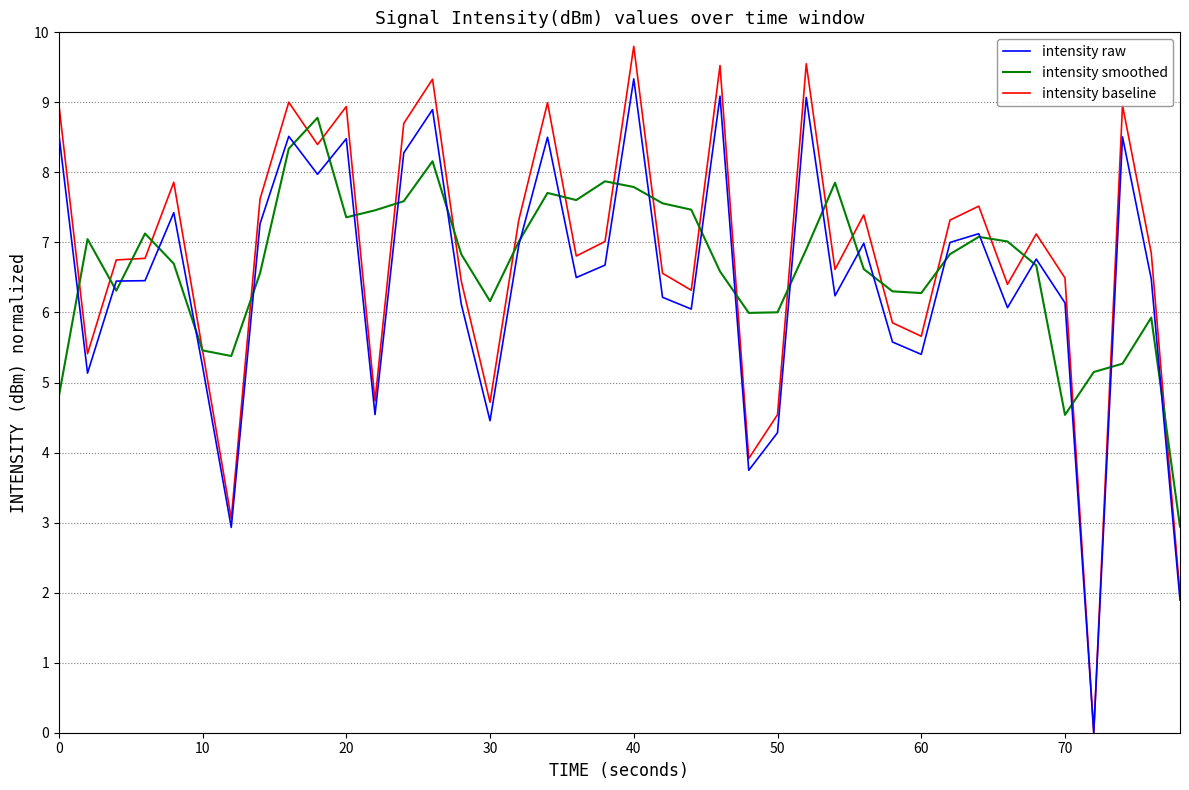

Which series has the largest range (max minus min)?

intensity baseline